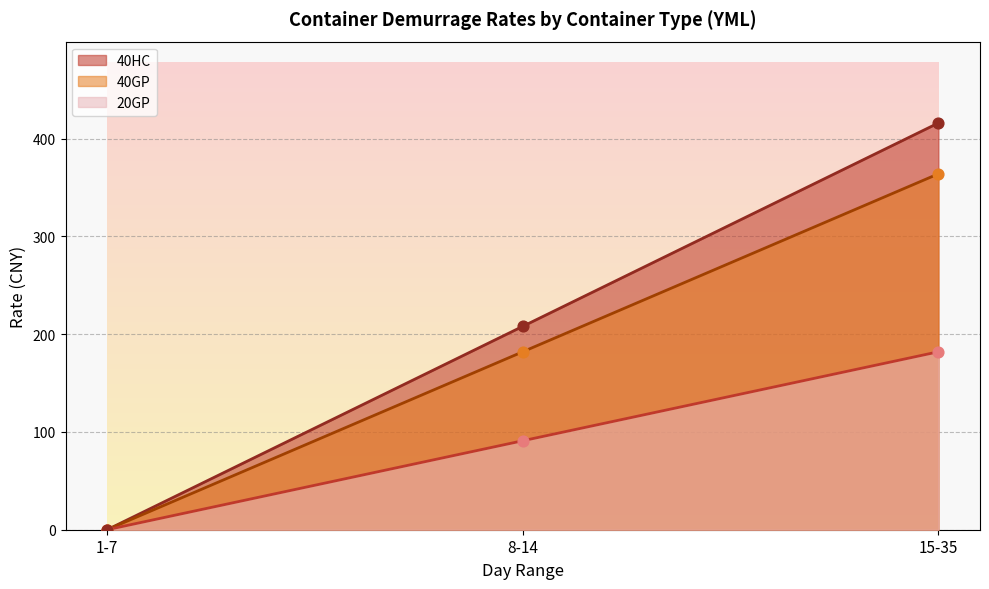

Which series reaches the minimum Y coordinate?

20GP